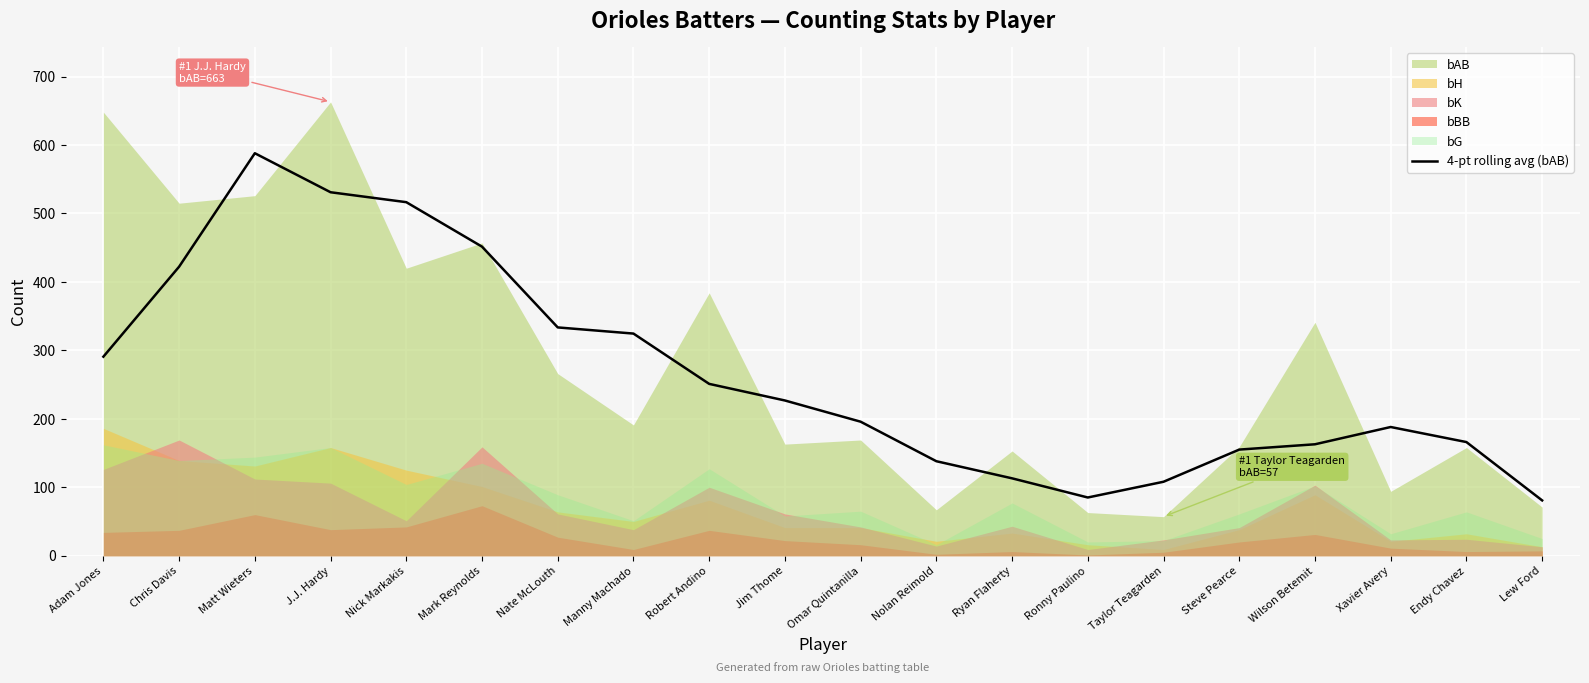

How many lines are shown in the chart?

1